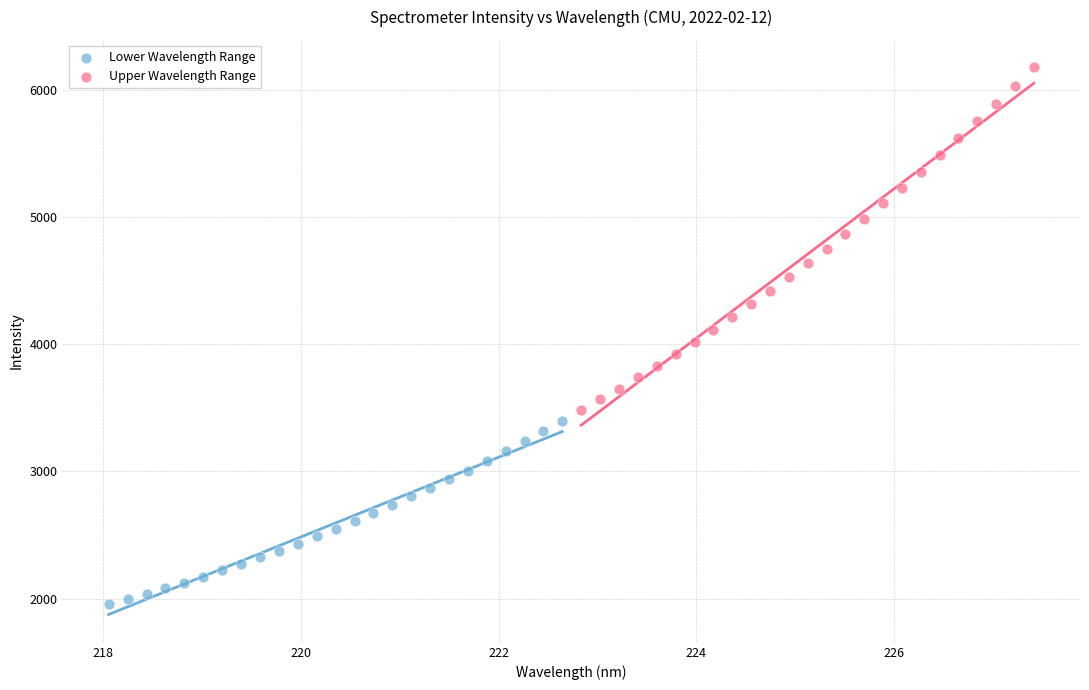

Which series contains the highest Y value?

Upper Wavelength Range